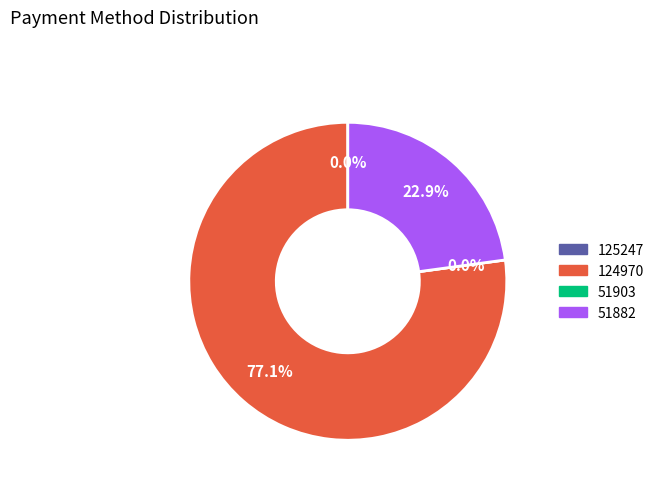

What percentage is the 124970 slice, to the nearest percent?

77%